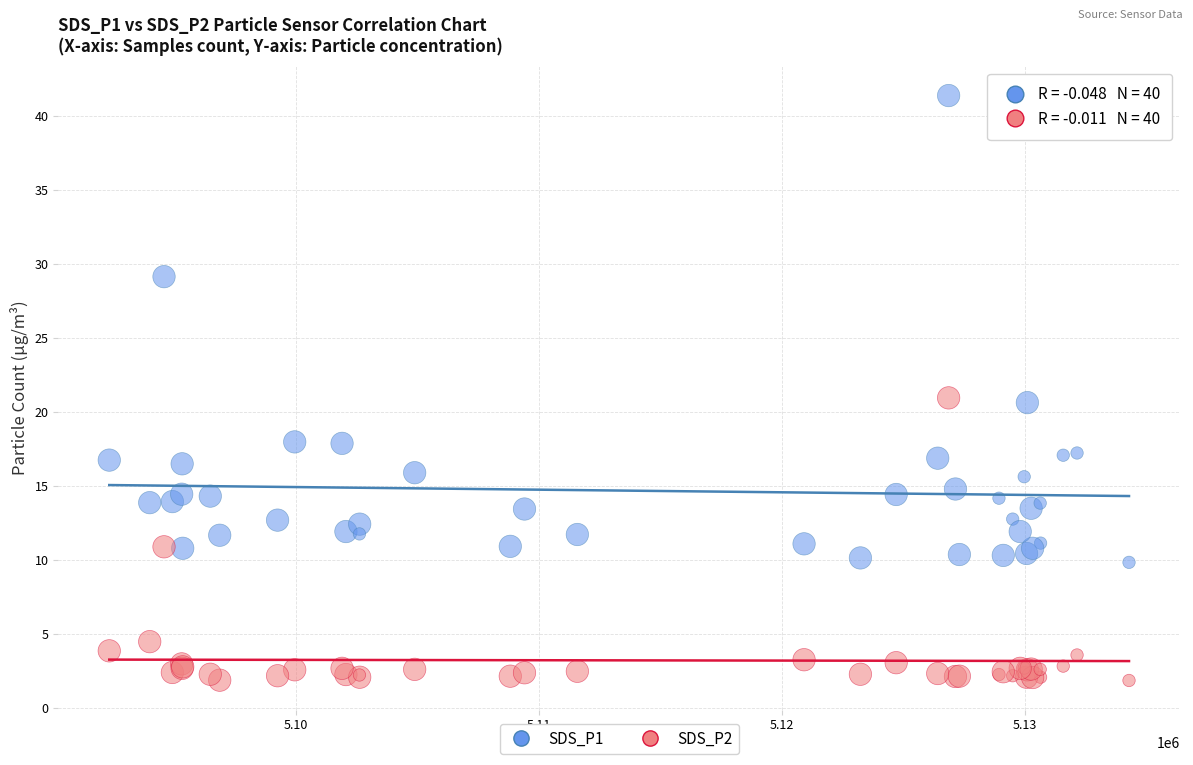

Which series reaches the maximum Y coordinate?

SDS_P1